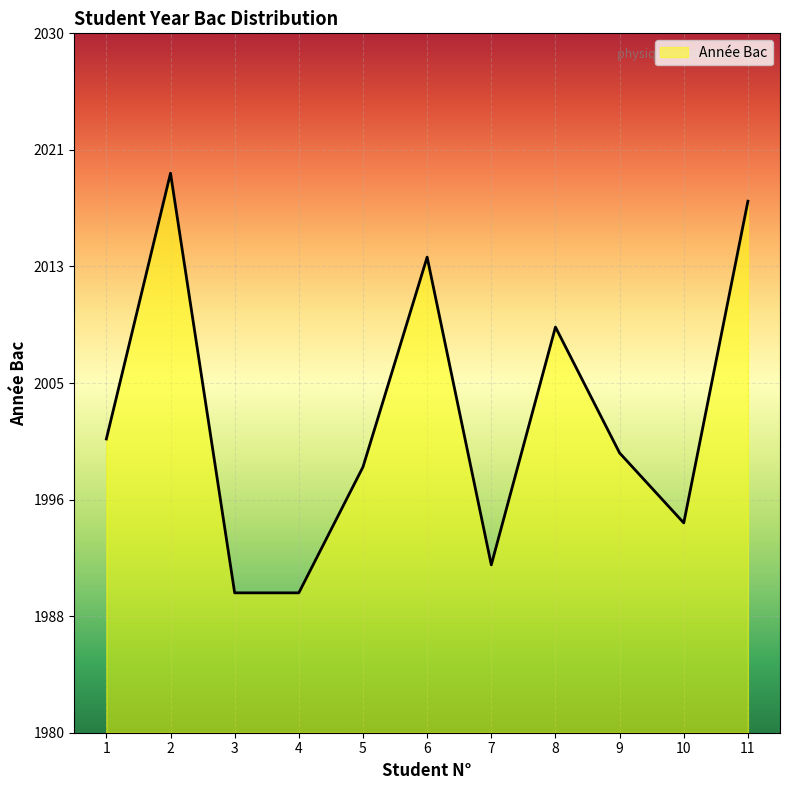

Is this an area chart (filled region under the line)?

Yes